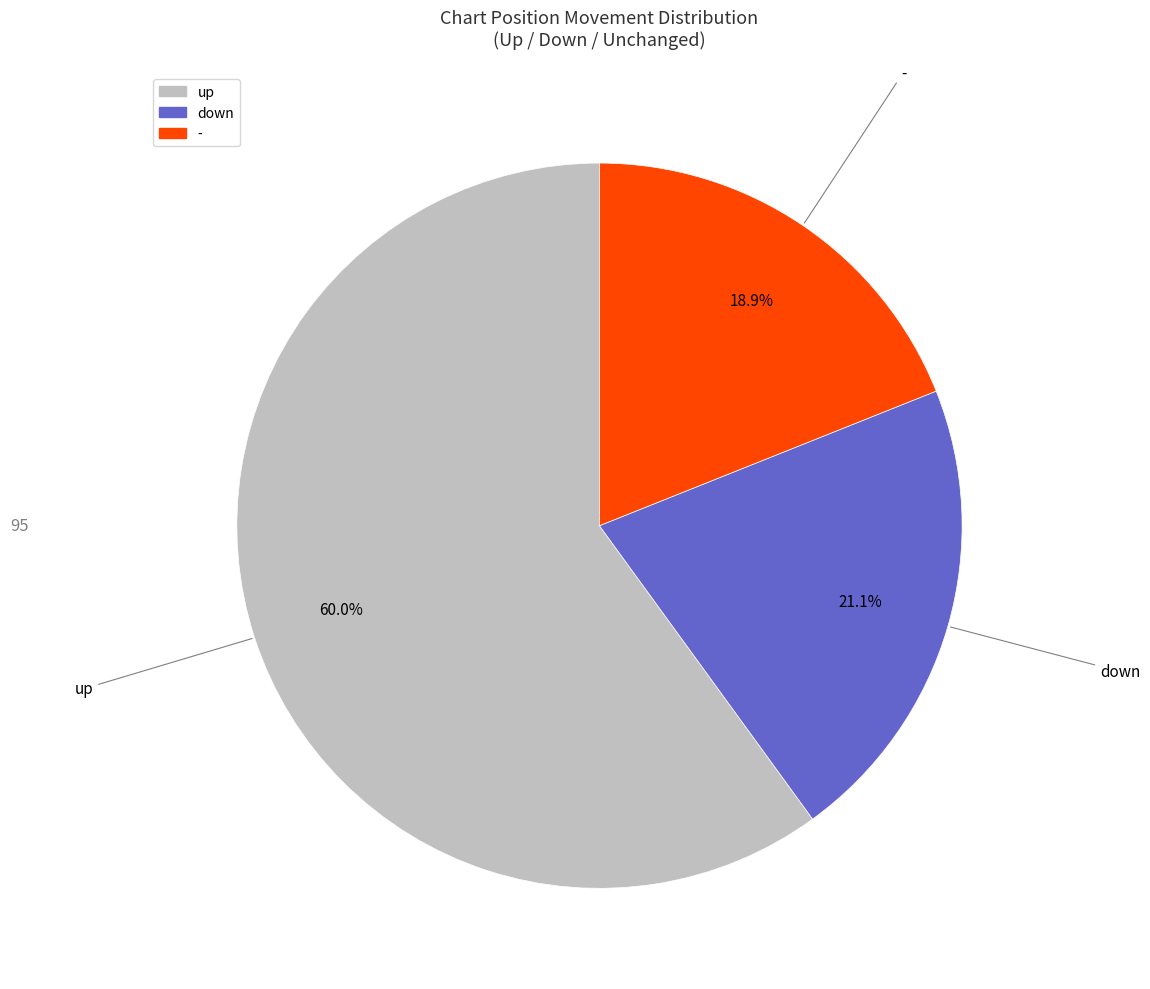

Is down the majority of the pie?

No